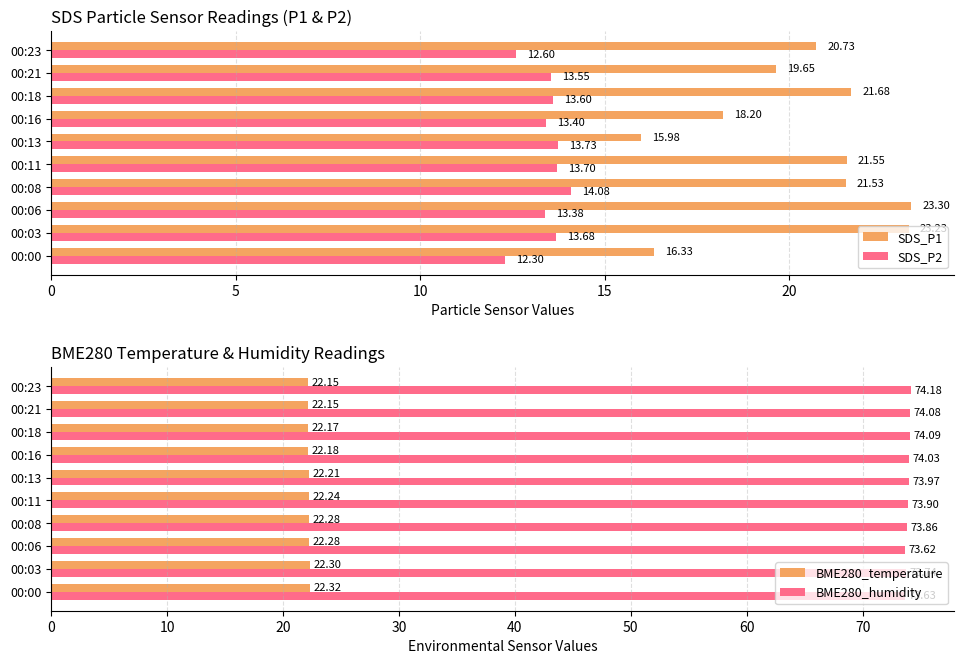

Are the bars grouped side by side (vs. stacked)?

Yes